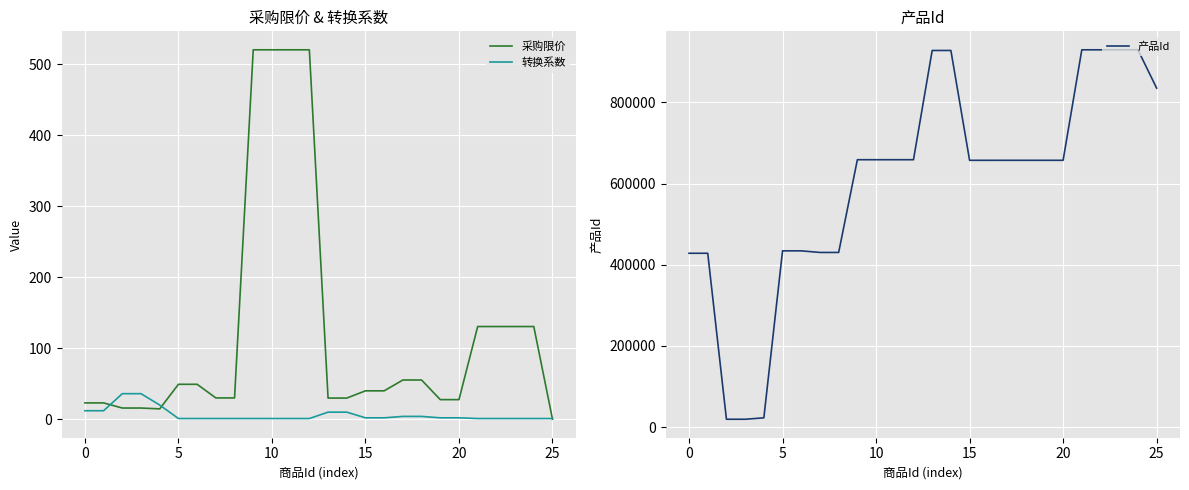

At which category is the sum across all series the highest?

21